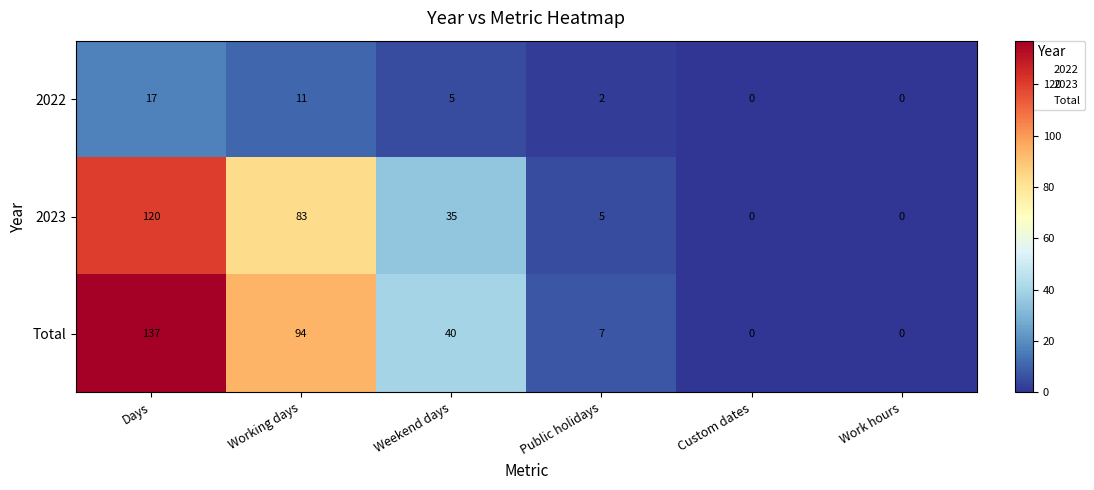

Which category has the highest value in the 2023 series?

Days